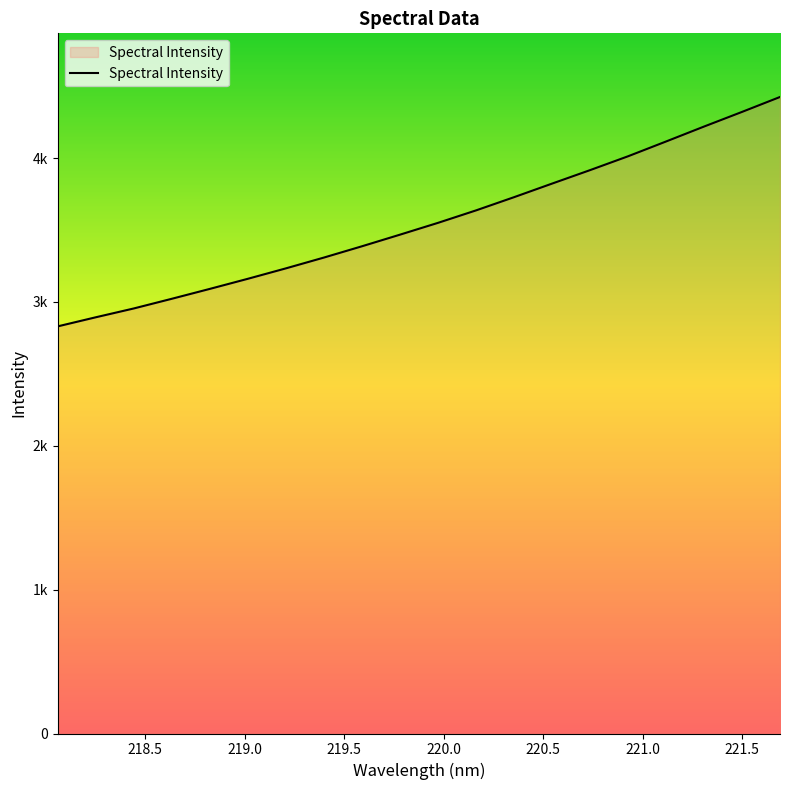

Does the chart display data point markers on the line(s)?

No